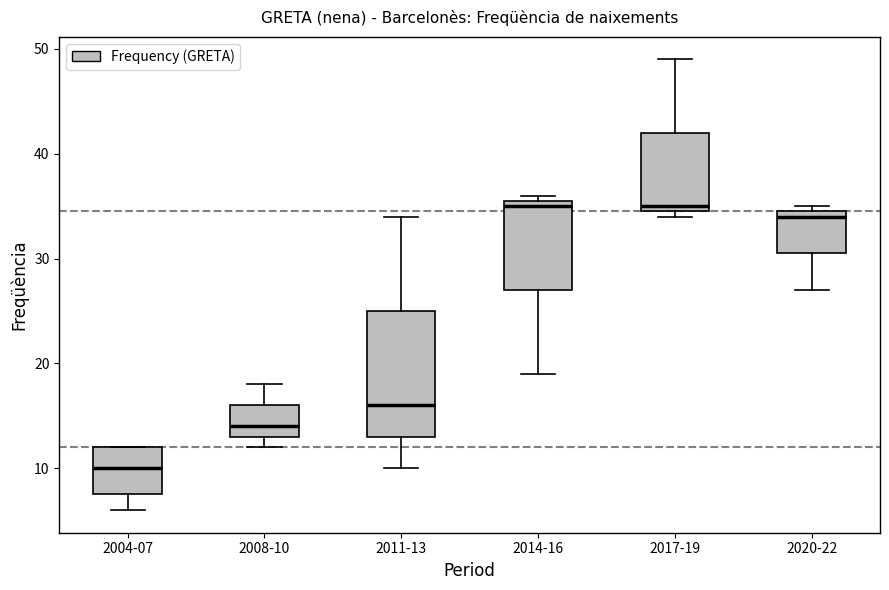

Reading left to right, transcribe this box plot: for each box, give where its median line is, the range the box spans, and where its two whiskers end, as read against the y-axis. The values are not printed on the chart, so give them approximately, as read against the axis.

2004-07: median 10, box 8 to 12, whiskers 6 to 12
2008-10: median 14, box 13 to 16, whiskers 12 to 18
2011-13: median 16, box 13 to 25, whiskers 10 to 34
2014-16: median 35, box 27 to 36, whiskers 19 to 36 (just above the box's upper edge)
2017-19: median 35 (just above the box's lower edge), box 35 to 42, whiskers 34 to 49
2020-22: median 34, box 31 to 35, whiskers 27 to 35 (just above the box's upper edge)